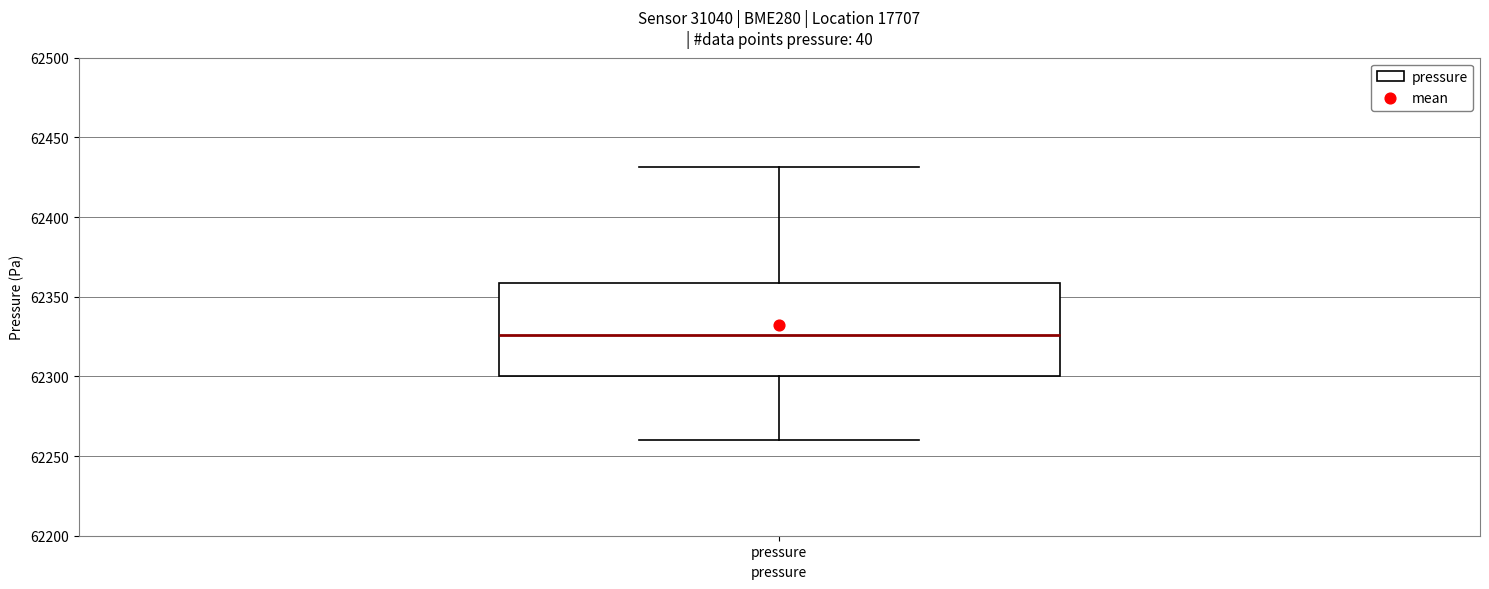

Read this box plot against the y-axis: the position of the median line, the range covered by the box, and the ends of both whiskers. The values are not printed on the chart, so give them approximately, as read against the axis.

median 62325, box 62300 to 62360, whiskers 62260 to 62430